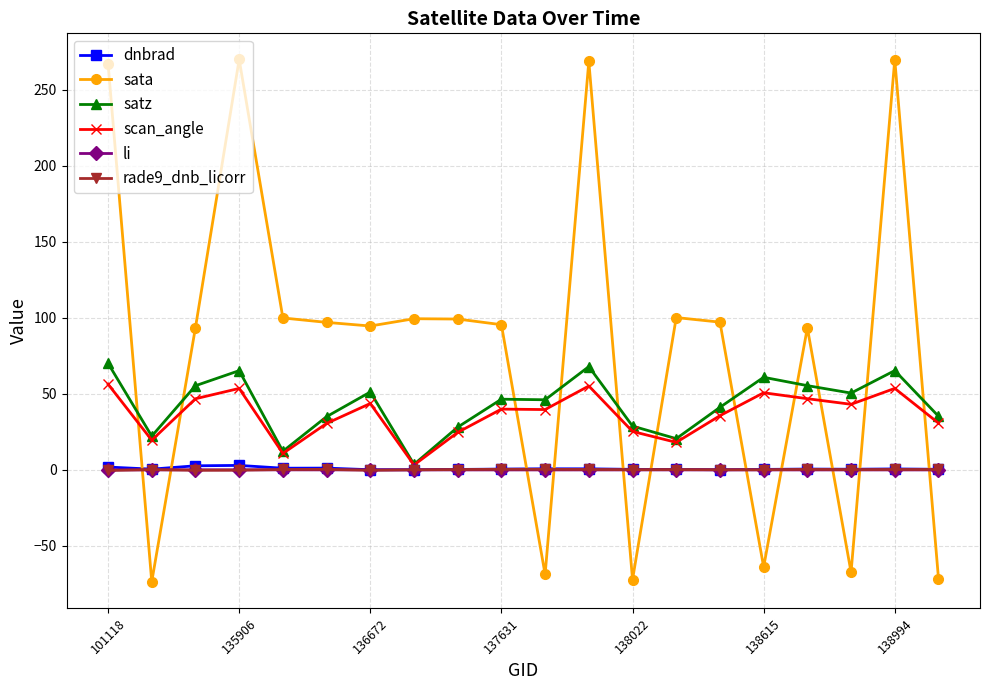

What is the smallest value displayed?

-73.5